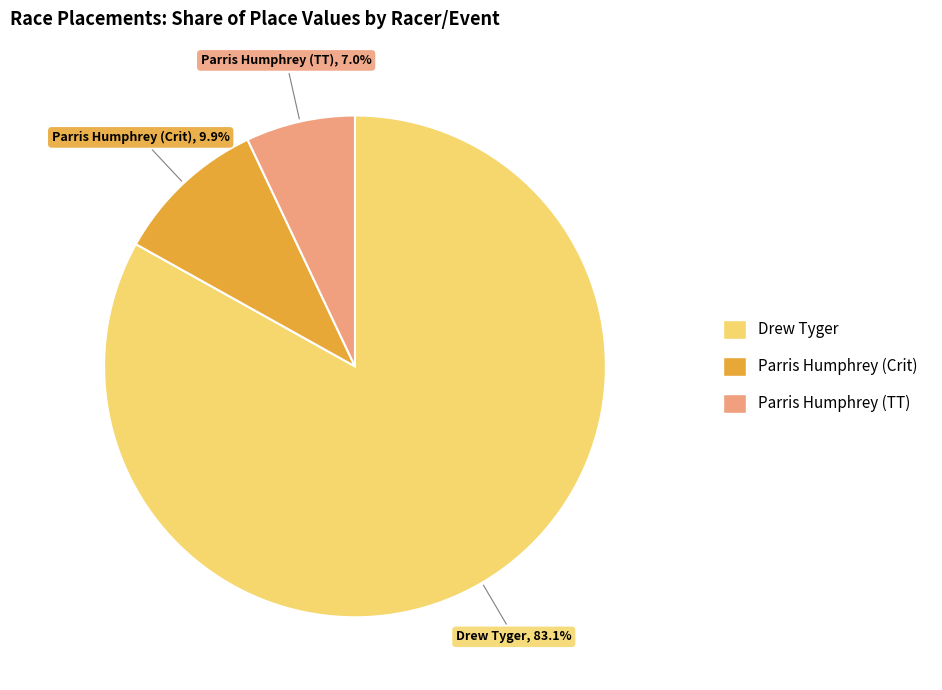

Combined, what portion of the pie is Drew Tyger and Parris Humphrey (Crit)?

93.0%